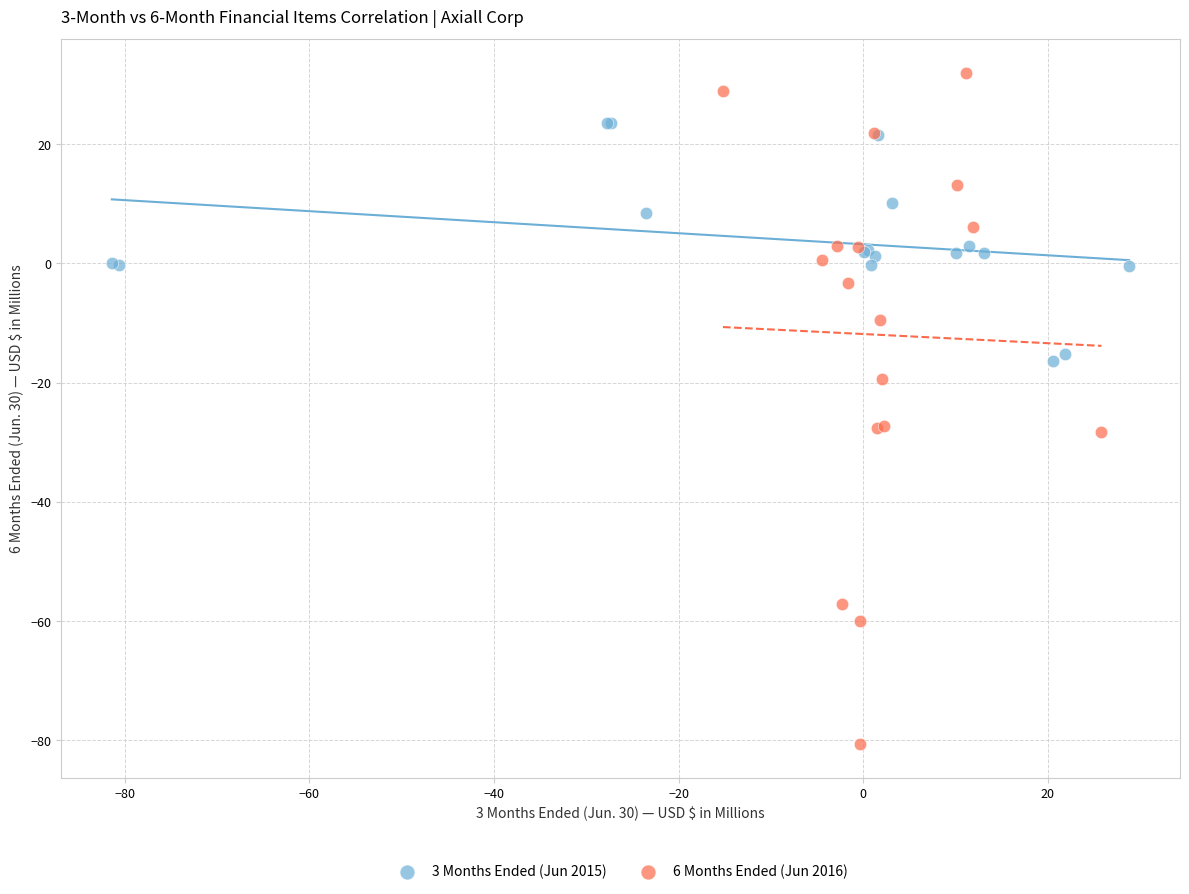

Which series contains the lowest Y value?

6 Months Ended (Jun 2016)